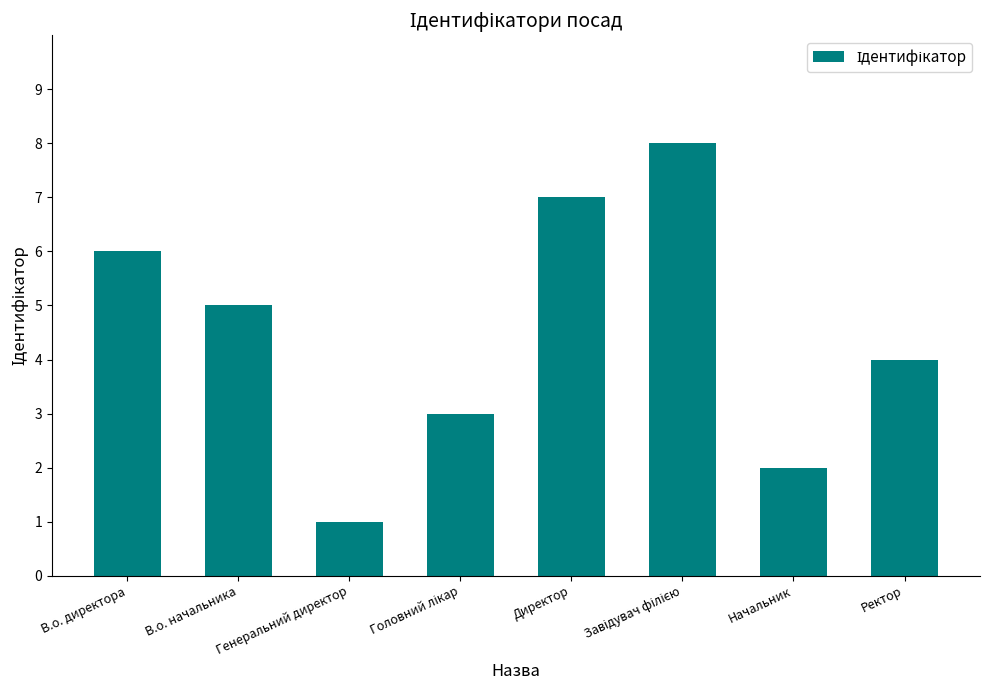

Are the bars horizontal?

No